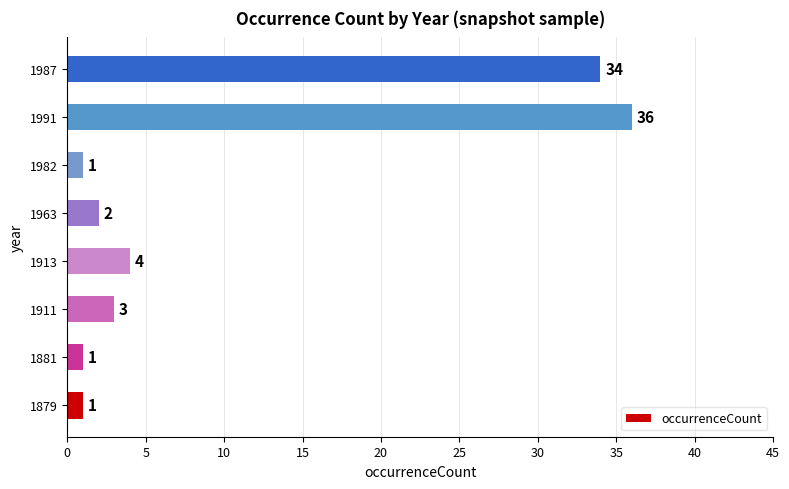

How many bars are there in total?

8